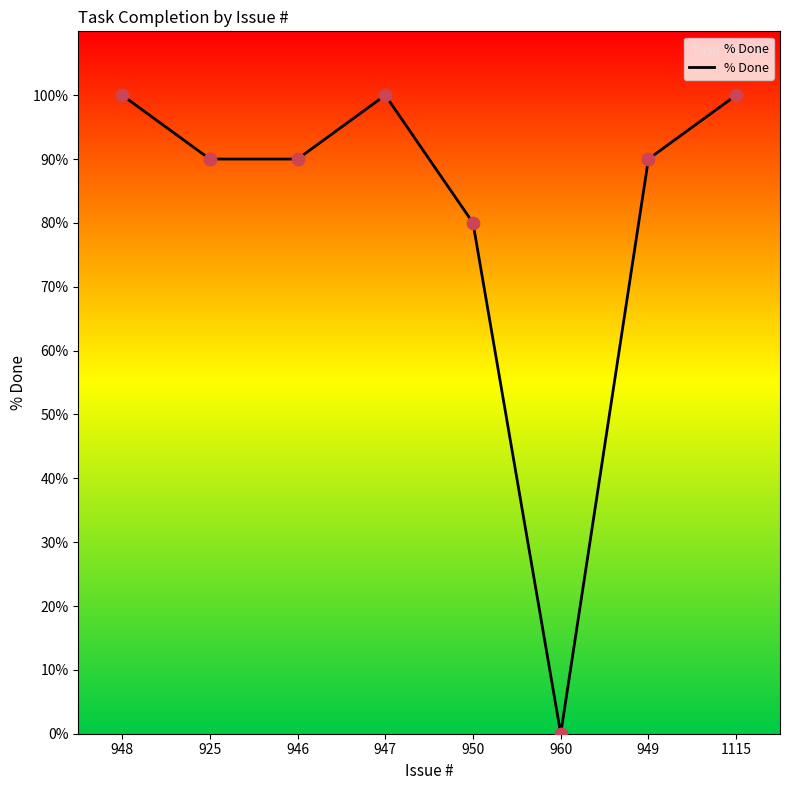

Which has a higher value, 925 or 960?

925